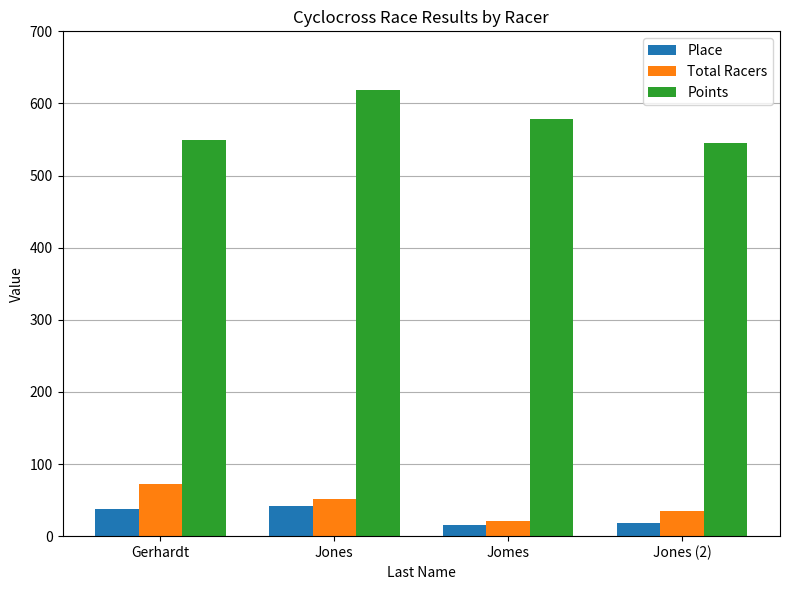

What is the sum of the Total Racers values at Jones (2) and Gerhardt?

108.0